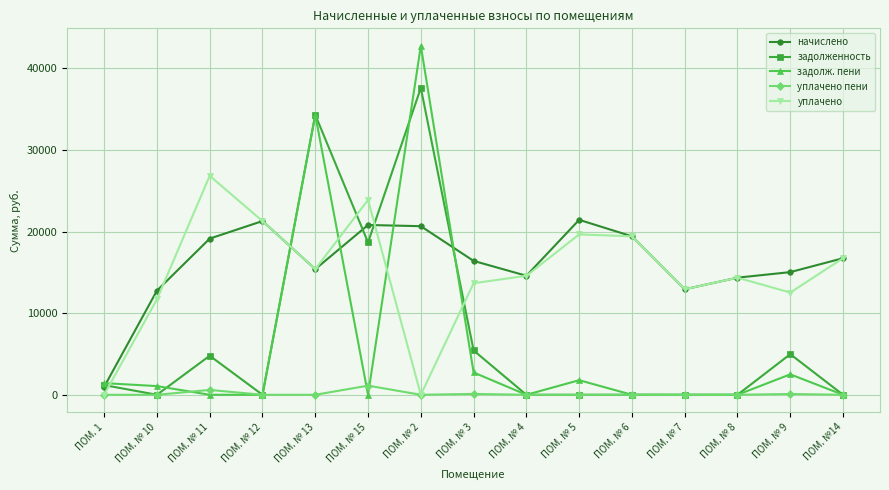

At how many categories does at least one series exceed 20257?

6